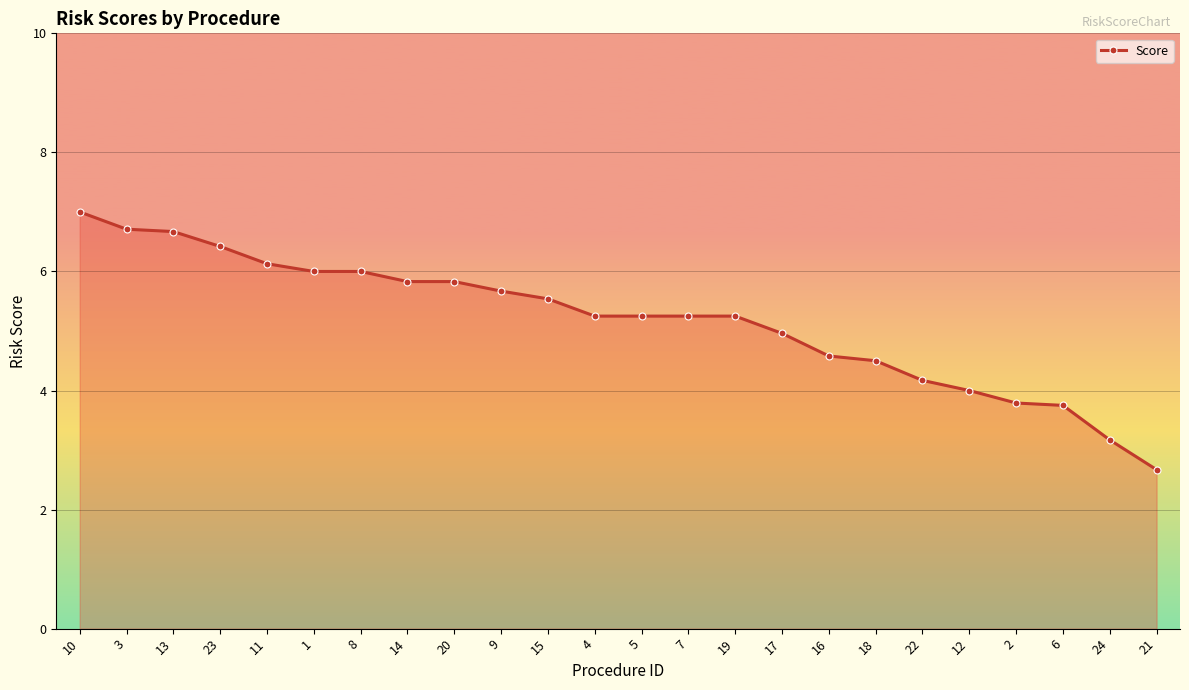

True or false: the data shows 9.3 at 10.

False